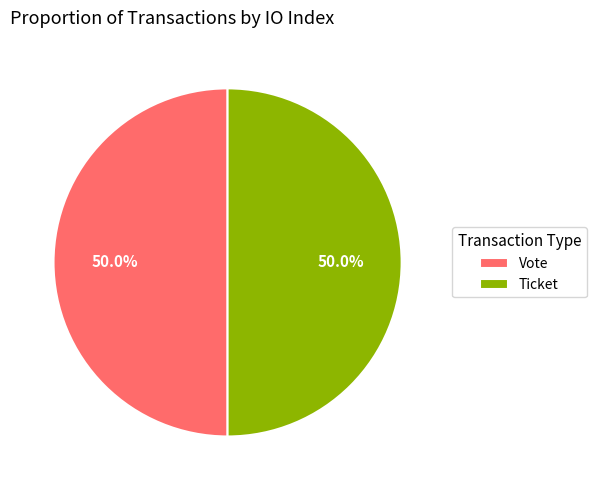

Is the sum of Vote and Ticket greater than half?

Yes